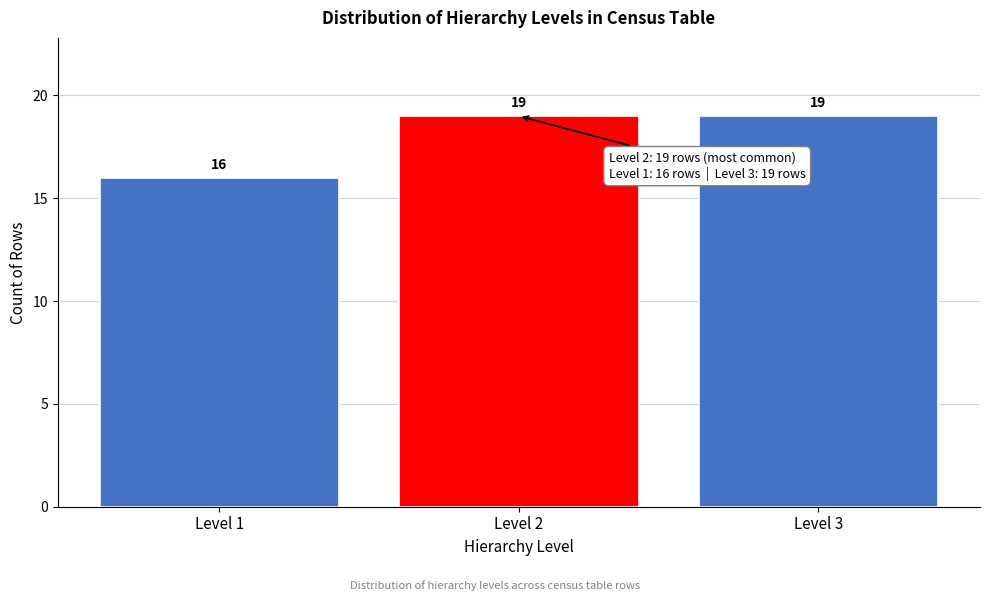

Reading right to left, transcribe all the data shown in this chart.

Level 3=19	Level 2=19	Level 1=16